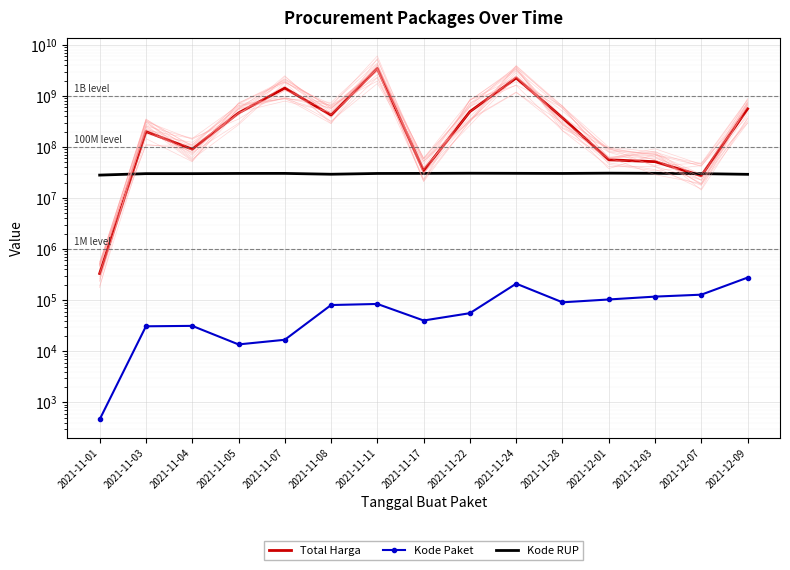

True or false: Kode Paket and Total Harga intersect in this chart.

False